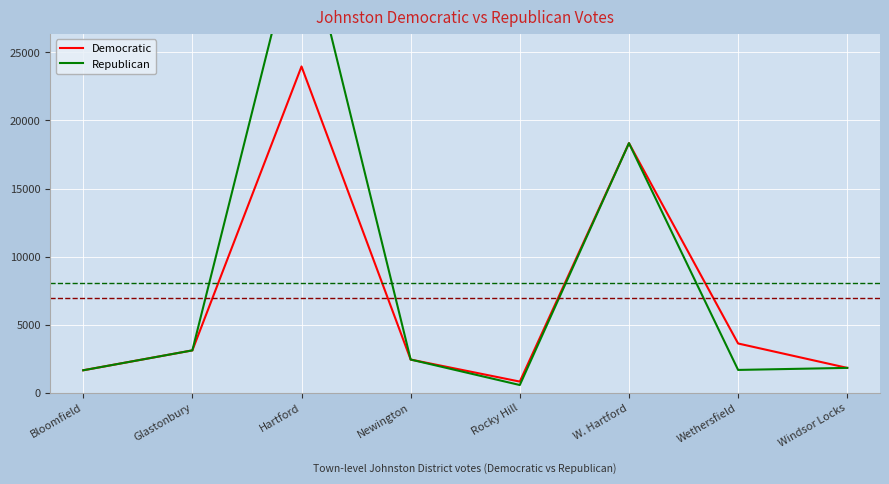

What are all the series names shown in the legend?

Democratic, Republican